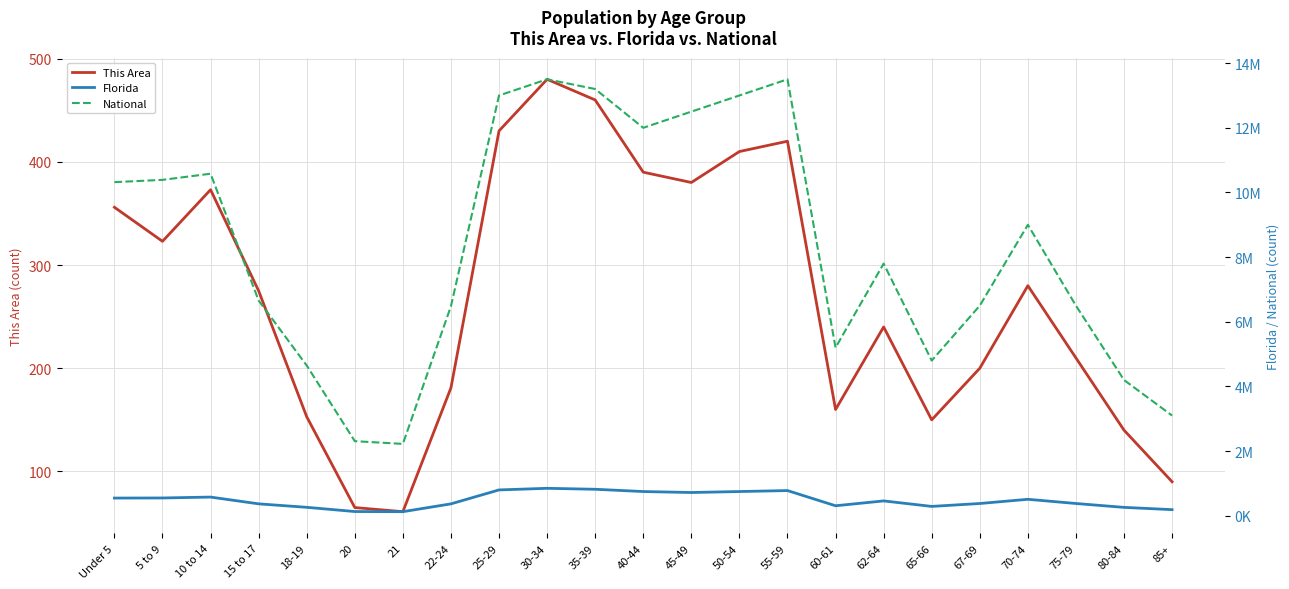

At which category is the sum across all series the highest?

30-34